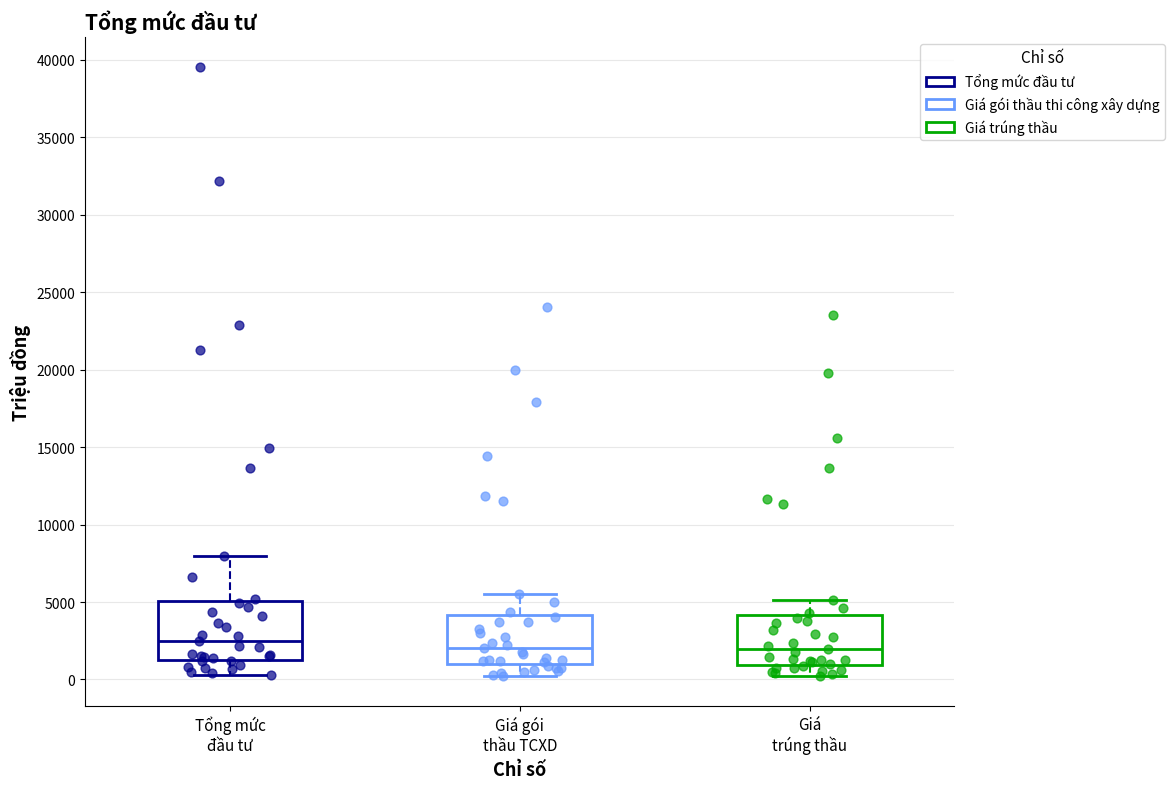

Where does the upper whisker of the box for Giá gói thầu TCXD end on the y-axis? The values are not printed on the chart, so give them approximately, as read against the axis.

5500